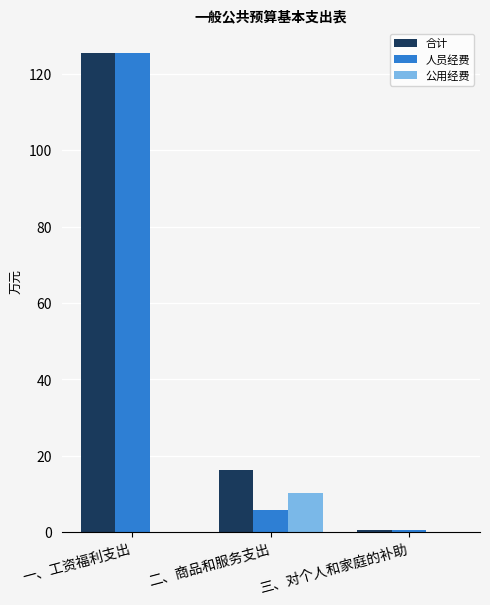

Are the bars horizontal?

No